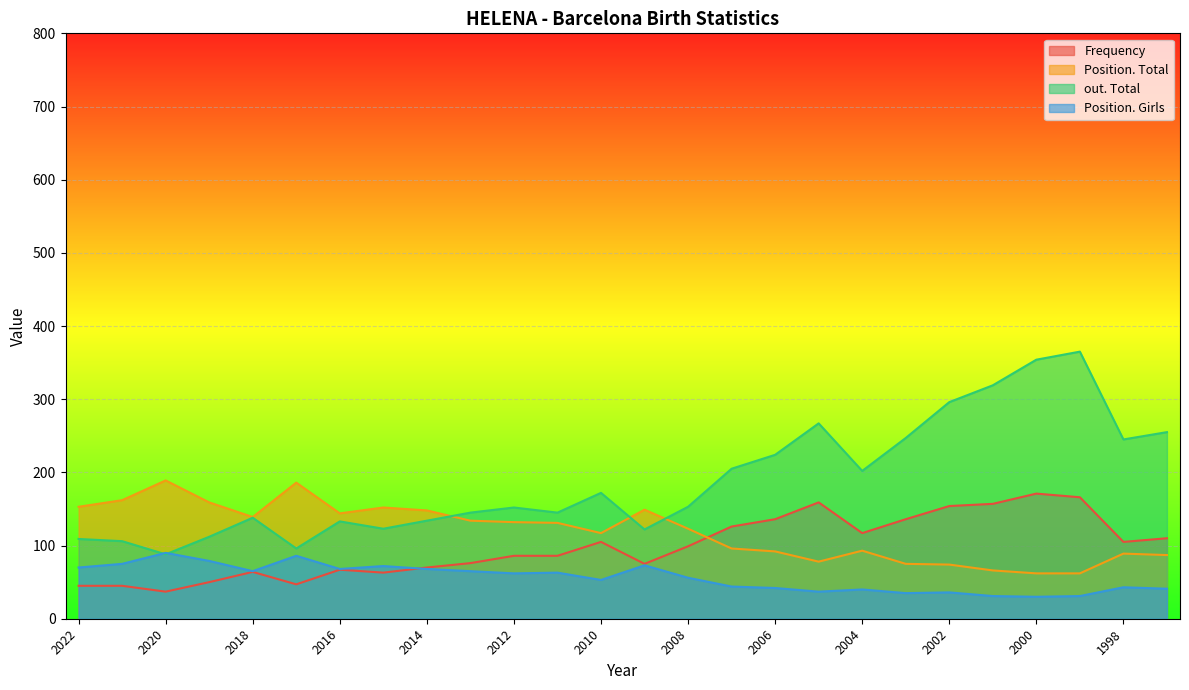

True or false: Frequency and Position. Total intersect in this chart.

True